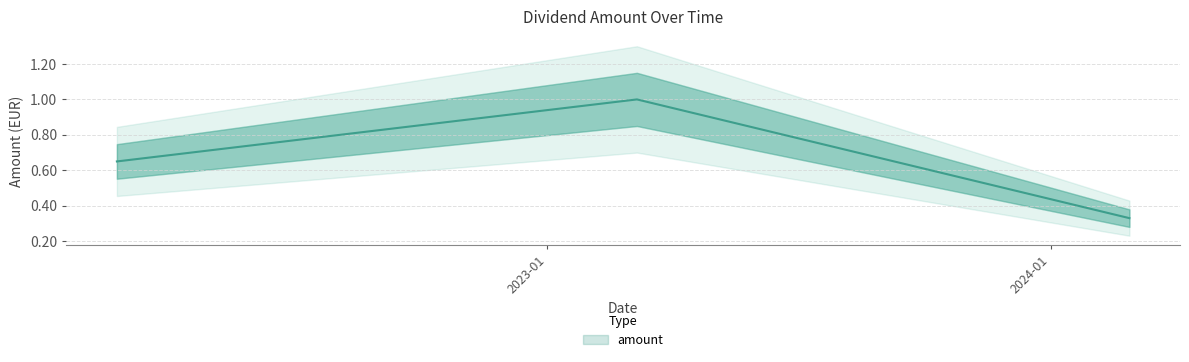

What is the greatest value displayed?

1.0